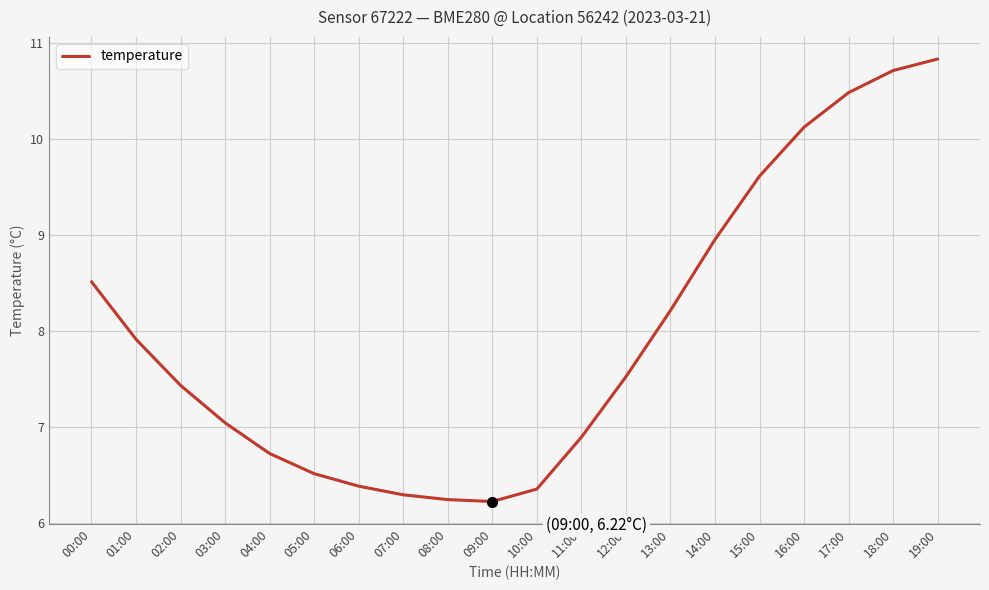

What is the minimum value shown in the chart?

6.2